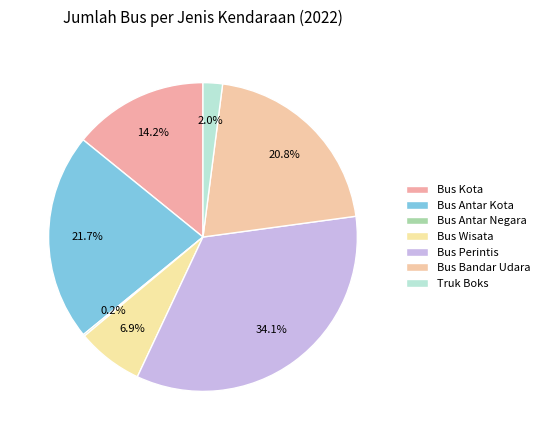

To the nearest percent, what portion does Bus Perintis represent?

34%